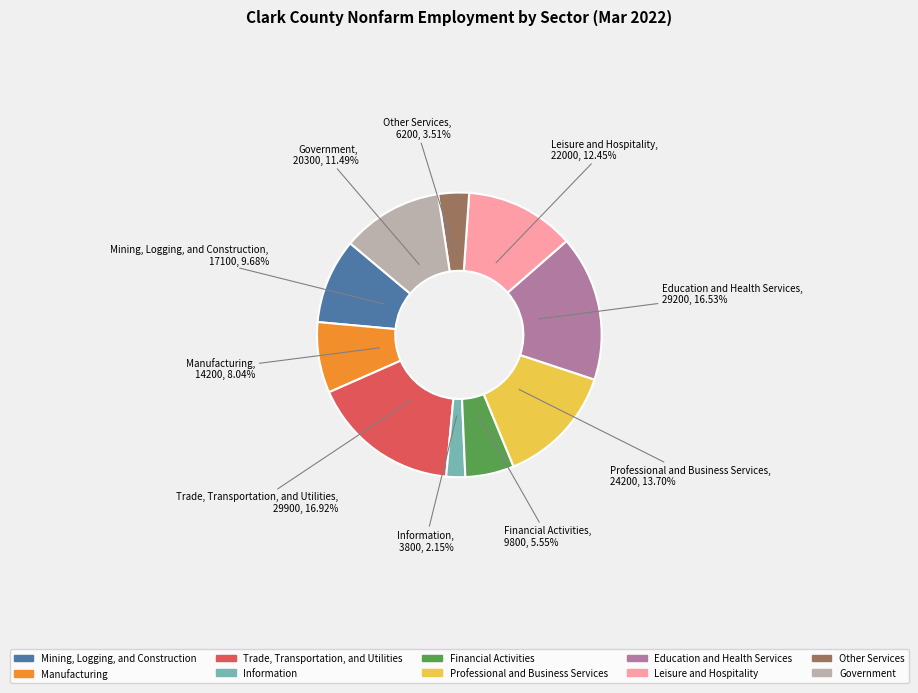

How many segments does this pie chart have?

10